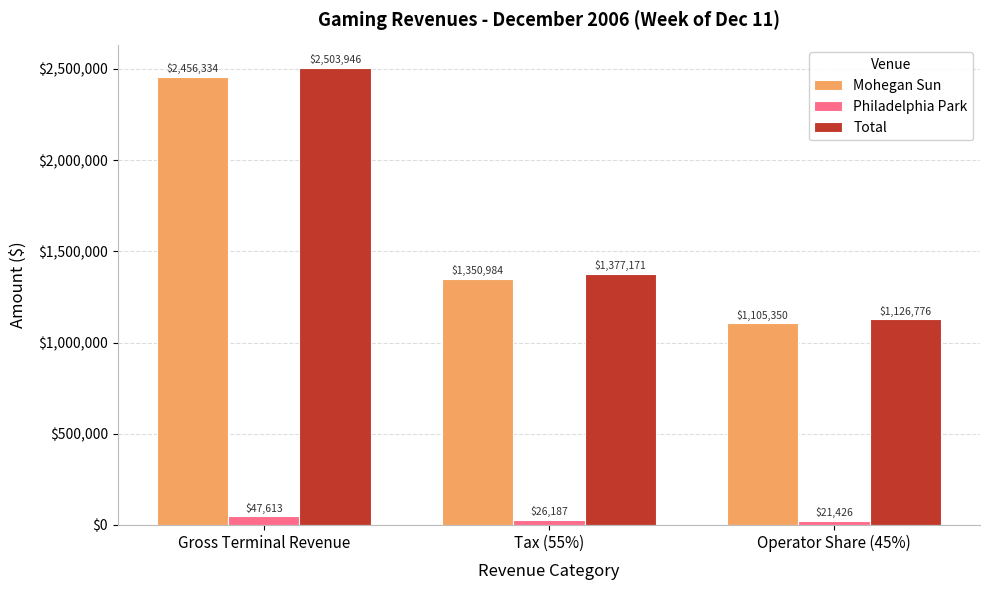

What is the maximum value for Total?

2503946.4